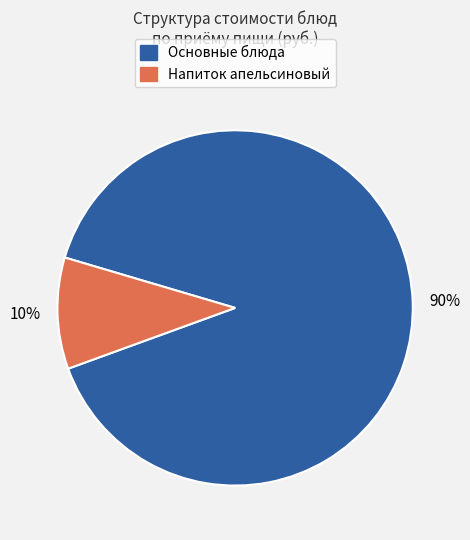

To the nearest percent, what is the average slice percentage?

50%